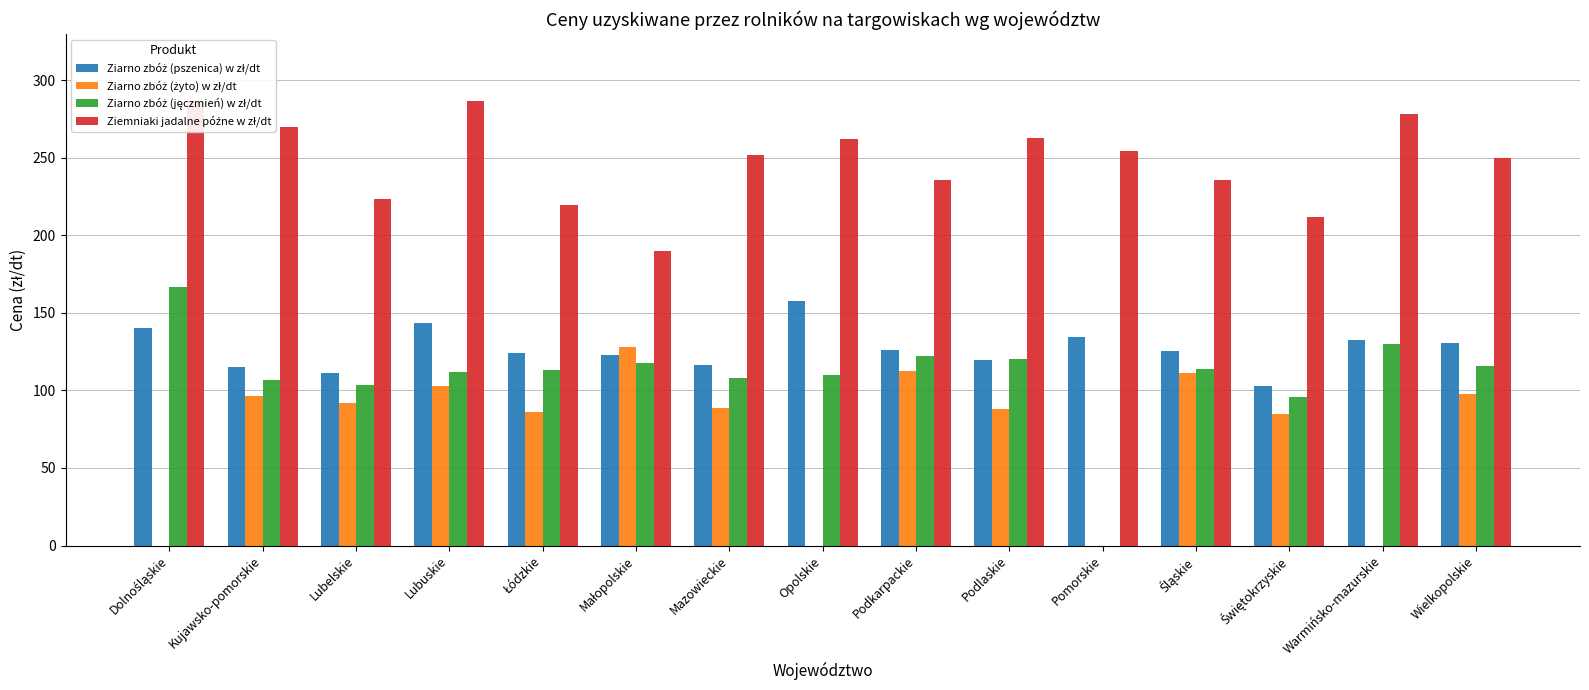

What is the greatest value displayed?

286.7